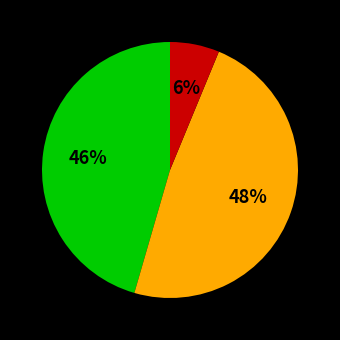

Is there any slice that represents more than half of the pie?

No